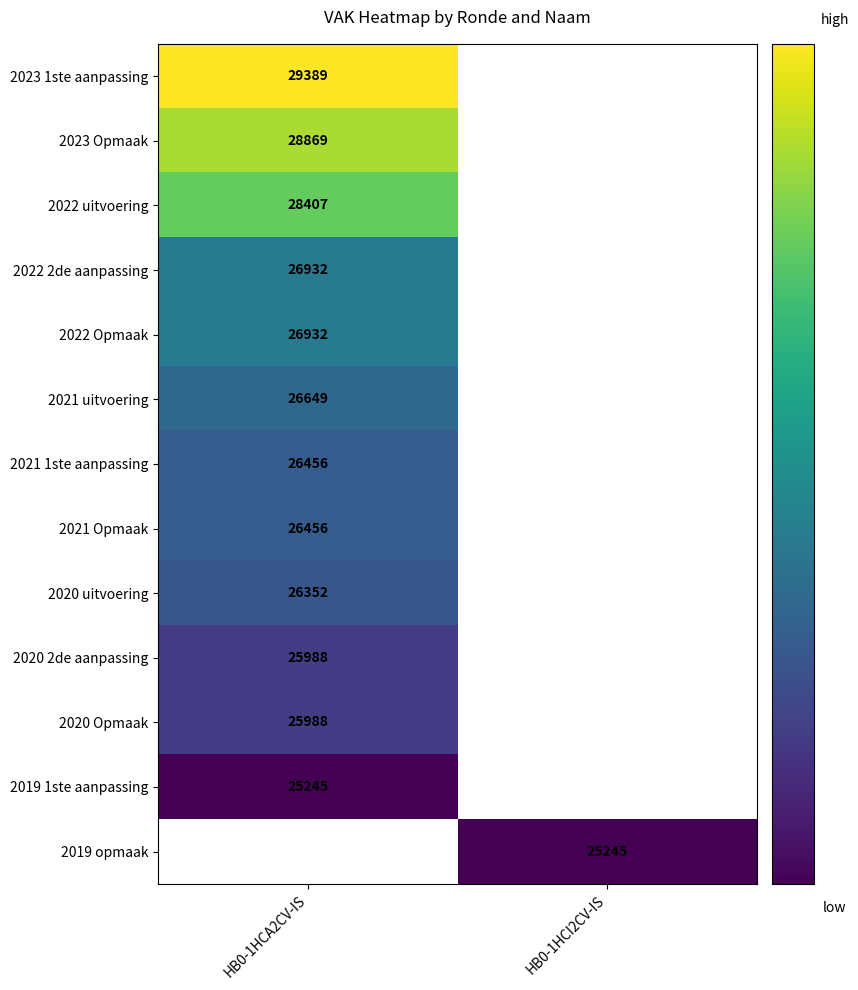

The 2021 uitvoering series shows 47767 at HB0-1HCA2CV-IS. True or false?

False